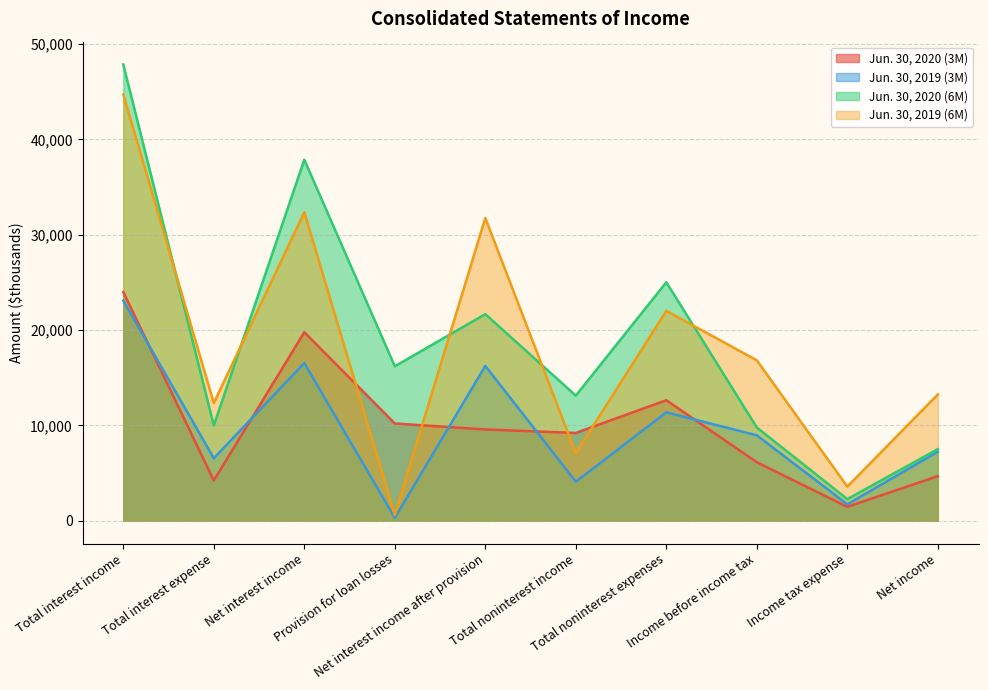

How many values in the Jun. 30, 2019 (6M) series exceed 16825?

4